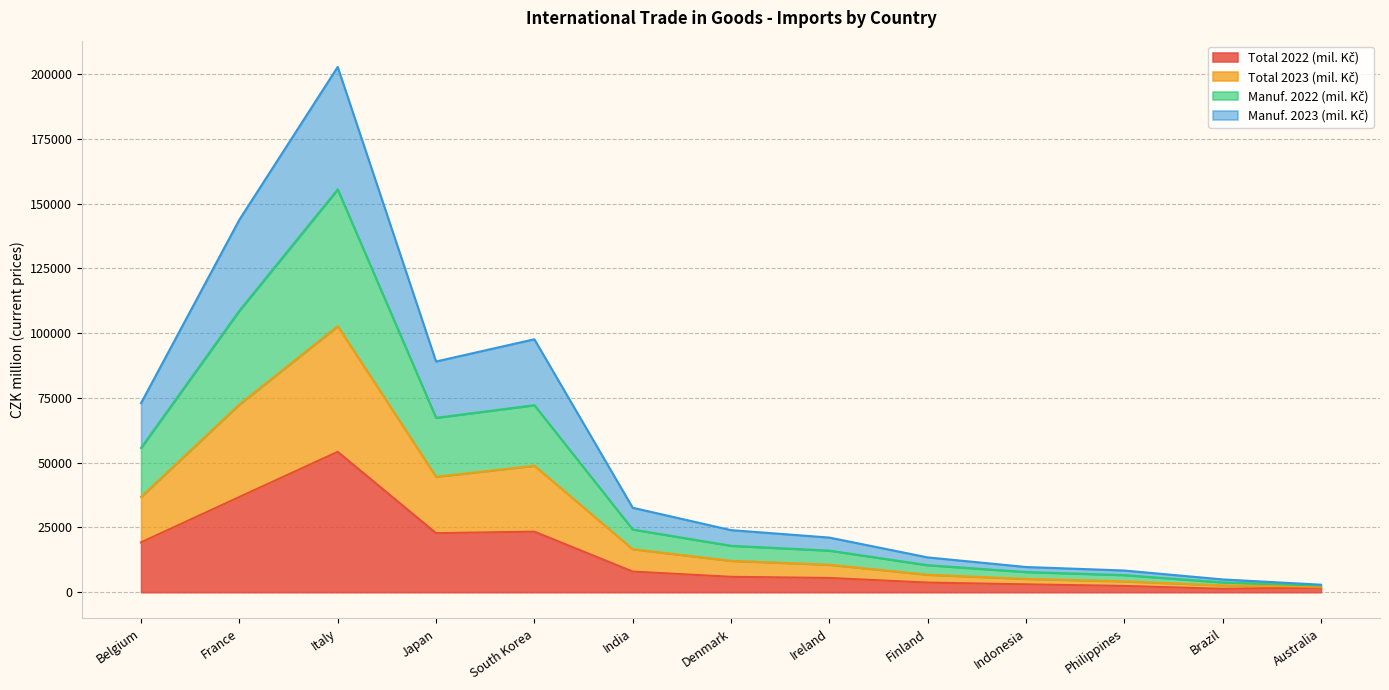

Does the chart display data point markers on the line(s)?

No